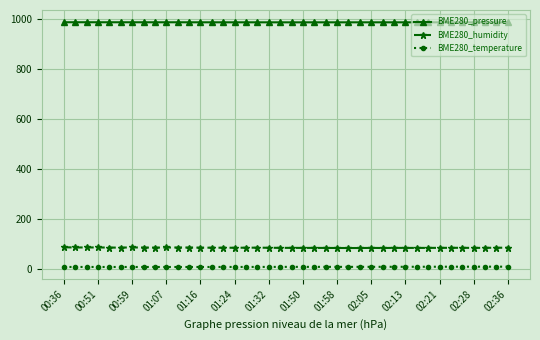

What is the average value of the BME280_pressure series?

985.5